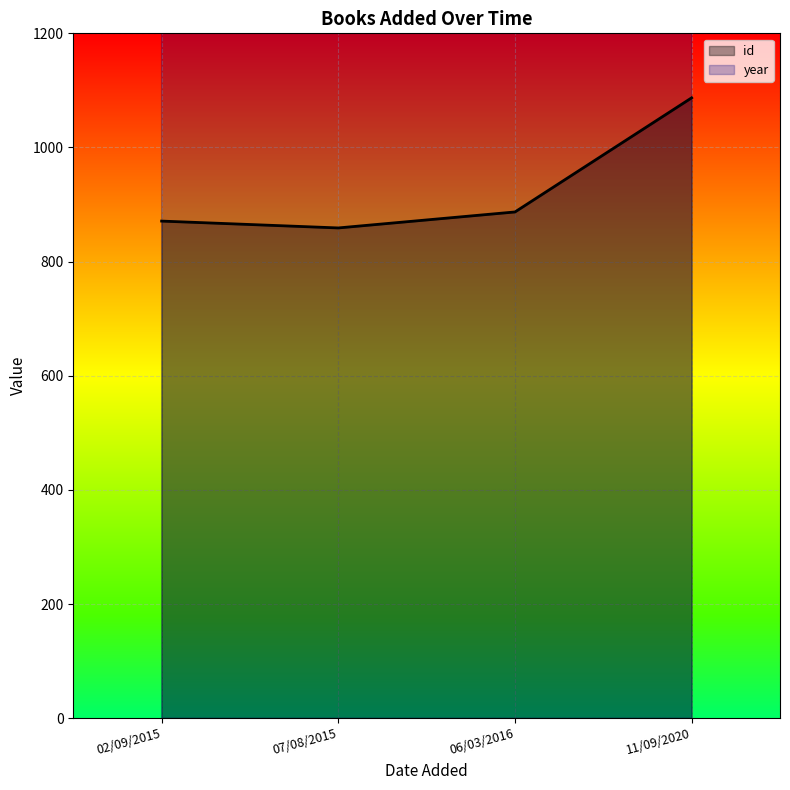

True or false: year and id cross at least once.

False